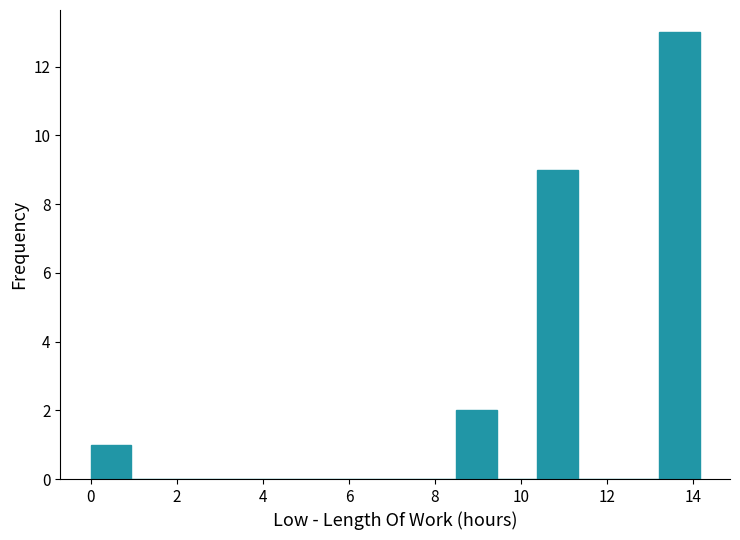

Reading left to right, list every bar in this chart as the range it spans on the x-axis followed by its height. Neither the bar edges nor the heights are printed on the chart, so give them approximately, as read against the axes.

0.0 to 1.0: 1
1.0 to 1.8: 0
1.8 to 2.8: 0
2.8 to 3.8: 0
3.8 to 4.8: 0
4.8 to 5.6: 0
5.6 to 6.6: 0
6.6 to 7.6: 0
7.6 to 8.4: 0
8.4 to 9.4: 2
9.4 to 10.4: 0
10.4 to 11.4: 9
11.4 to 12.2: 0
12.2 to 13.2: 0
13.2 to 14.2: 13